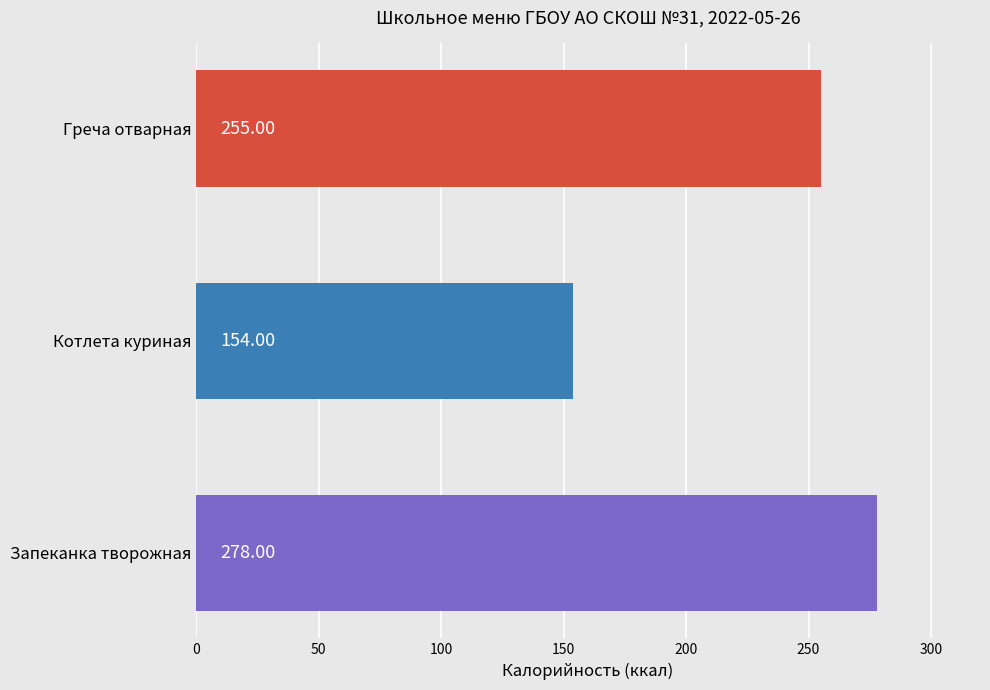

Where is the data nearest to the value 216?

Греча отварная